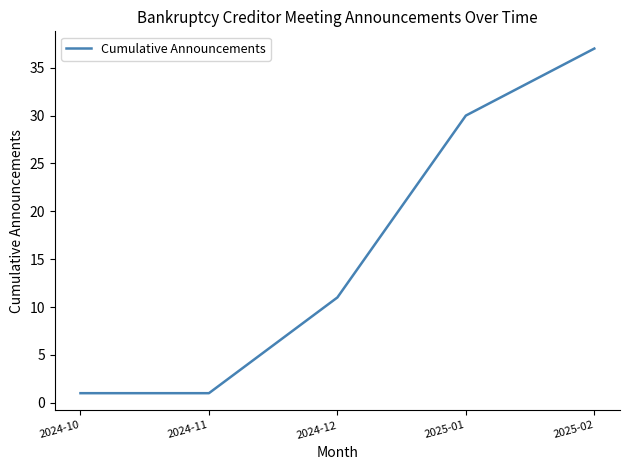

Between 2024-11 and 2024-12, which is larger?

2024-12